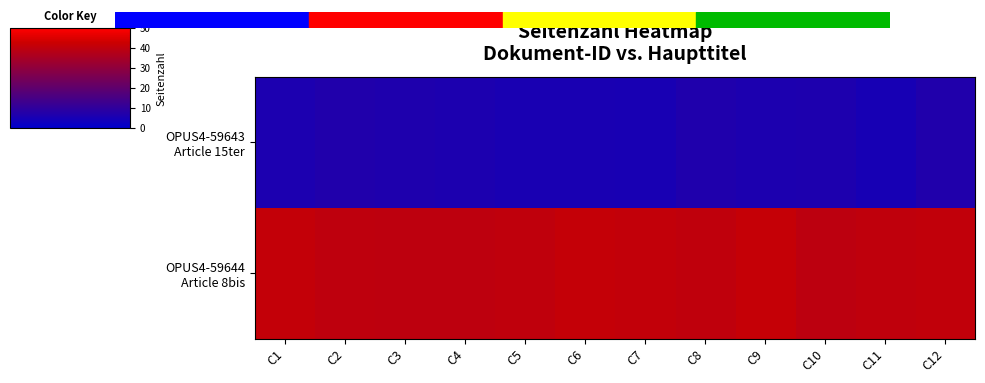

Which series has the largest range (max minus min)?

OPUS4-59643 Article 15ter